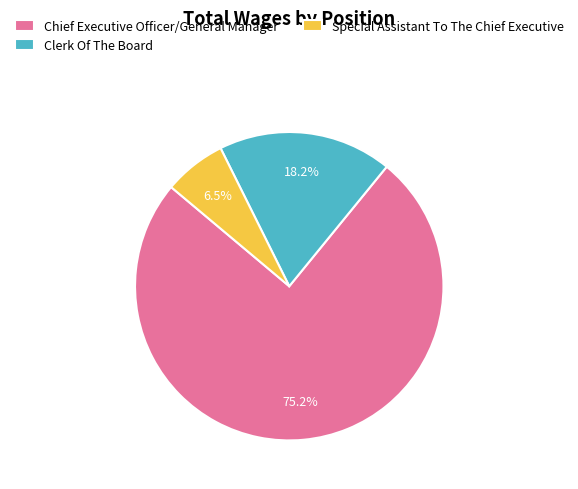

Count the number of slices in the pie.

3